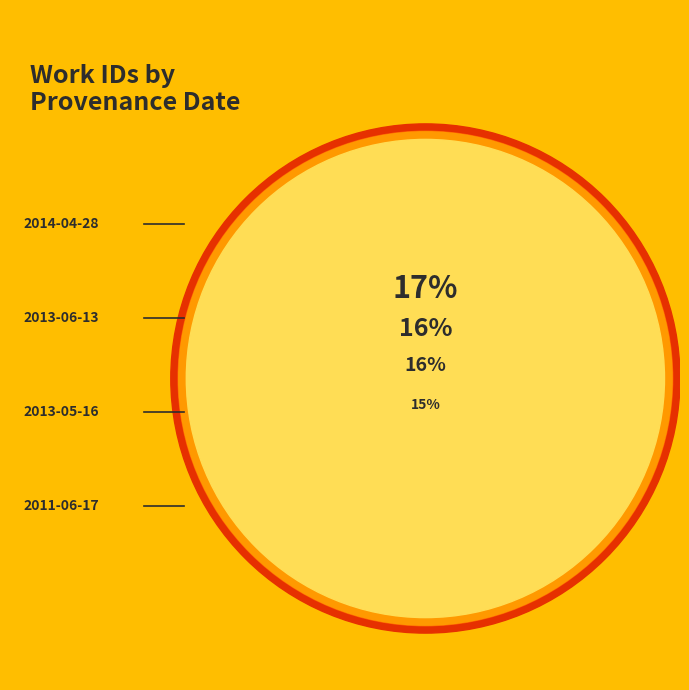

Does 2013-06-13 account for over 50% of the chart?

No